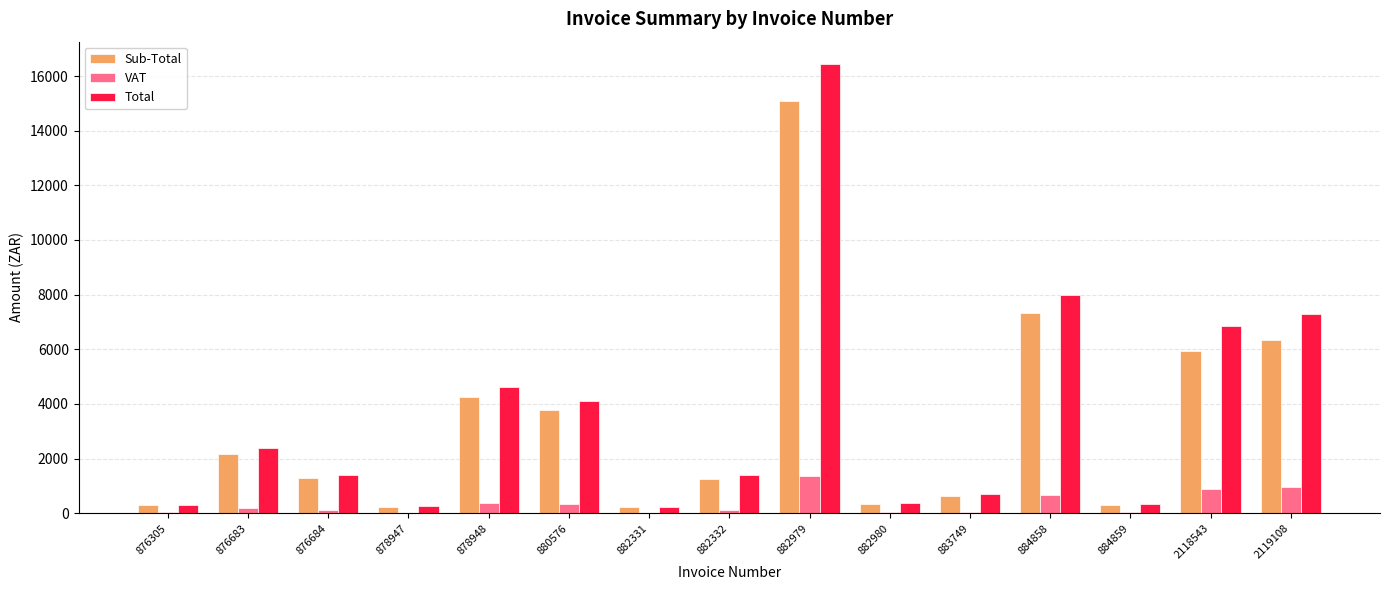

Where is Sub-Total nearest to the value 7649?

884858